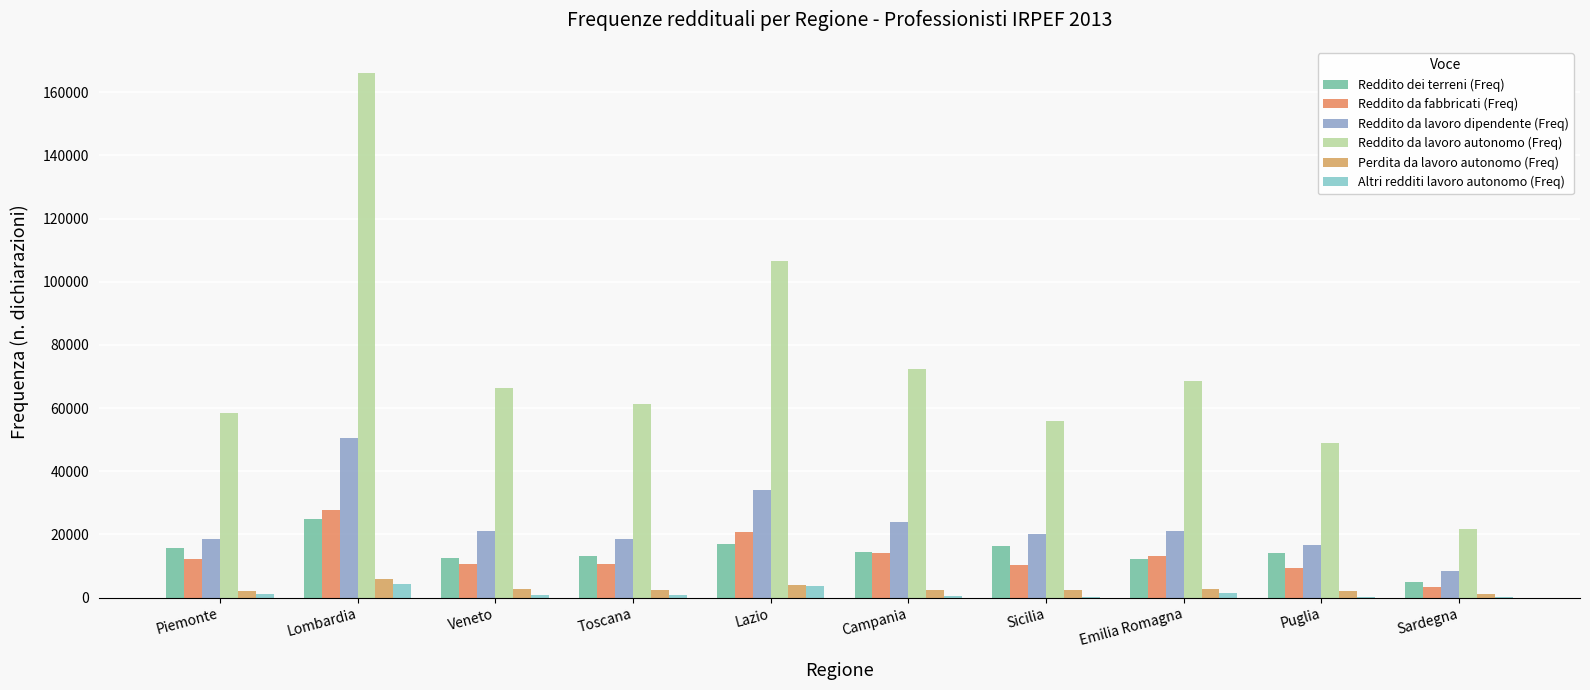

How many groups of bars are there?

10